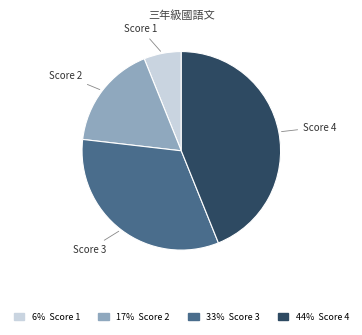

Count the number of slices in the pie.

4